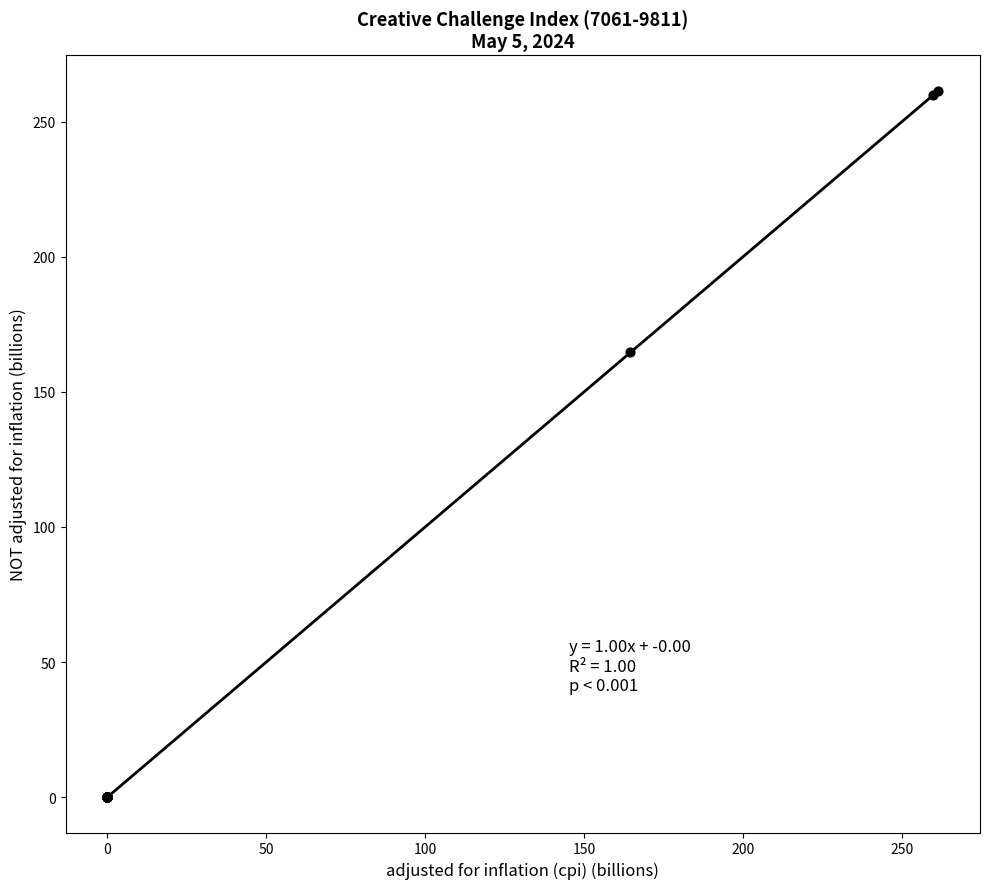

What Y value in the scatter plot is closest to 130?

164.6